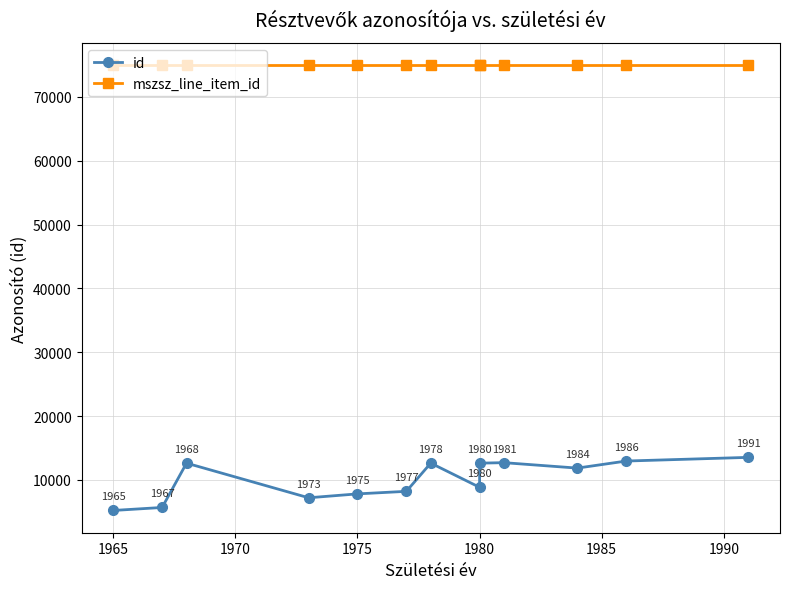

How many categories are shown in the chart?

13